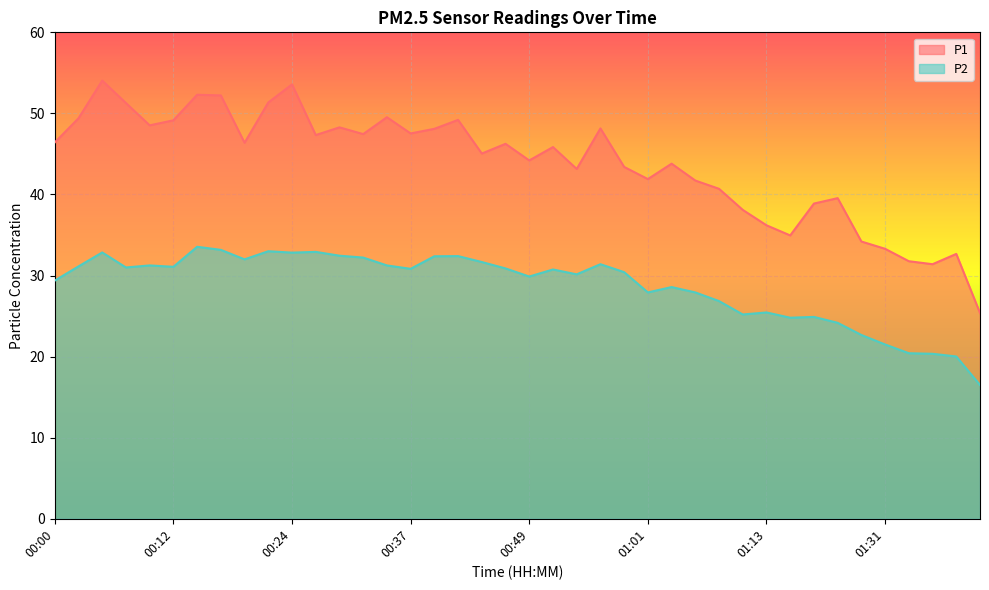

True or false: P2 and P1 cross at least once.

False